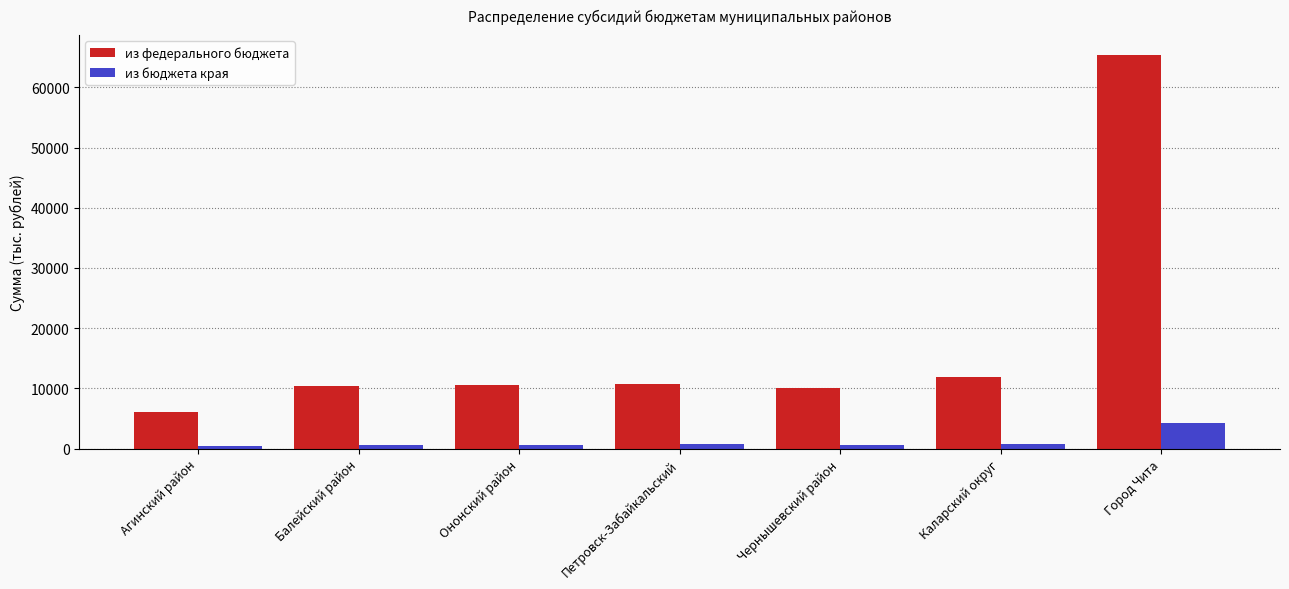

Which series has the widest spread of values?

из федерального бюджета